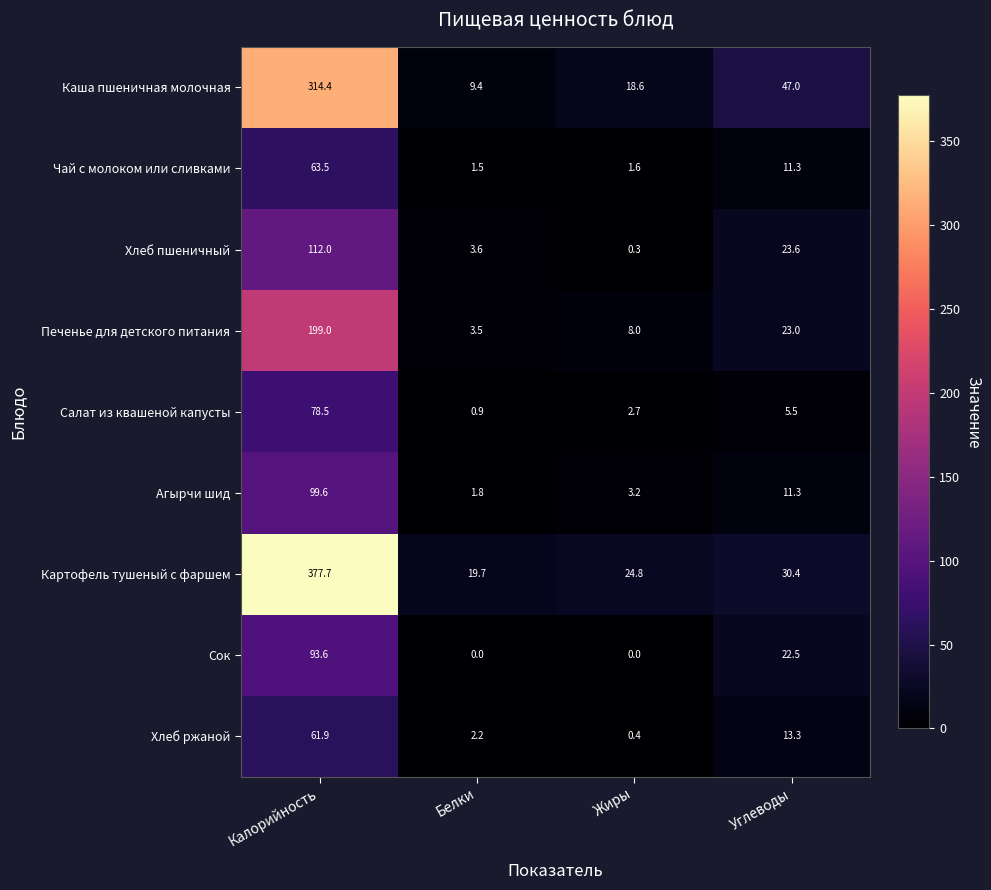

The value of Каша пшеничная молочная at Углеводы is 47.0. True or false?

True